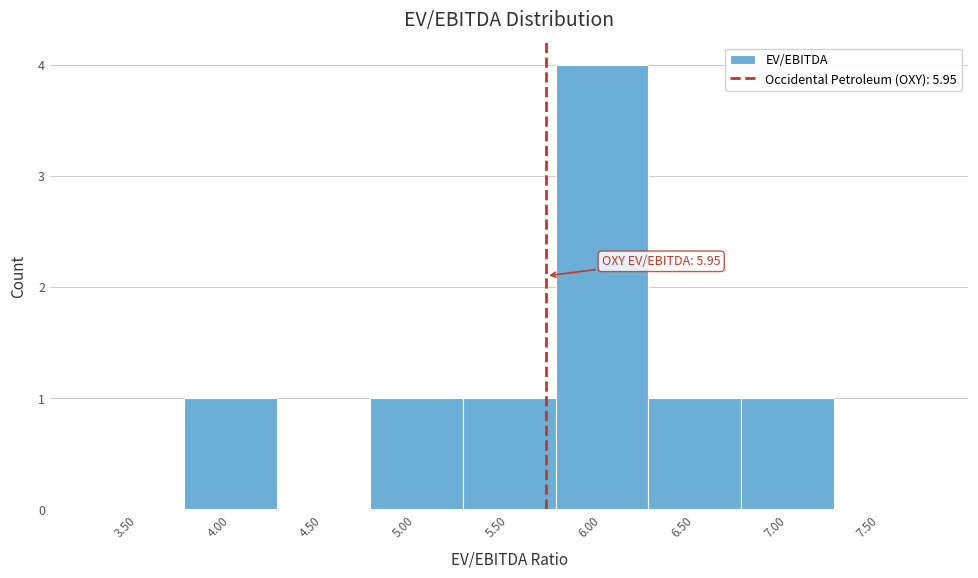

Reading left to right, transcribe all the data shown in this chart.

3.50=0	4.00=1	4.50=0	5.00=1	5.50=1	6.00=4	6.50=1	7.00=1	7.50=0